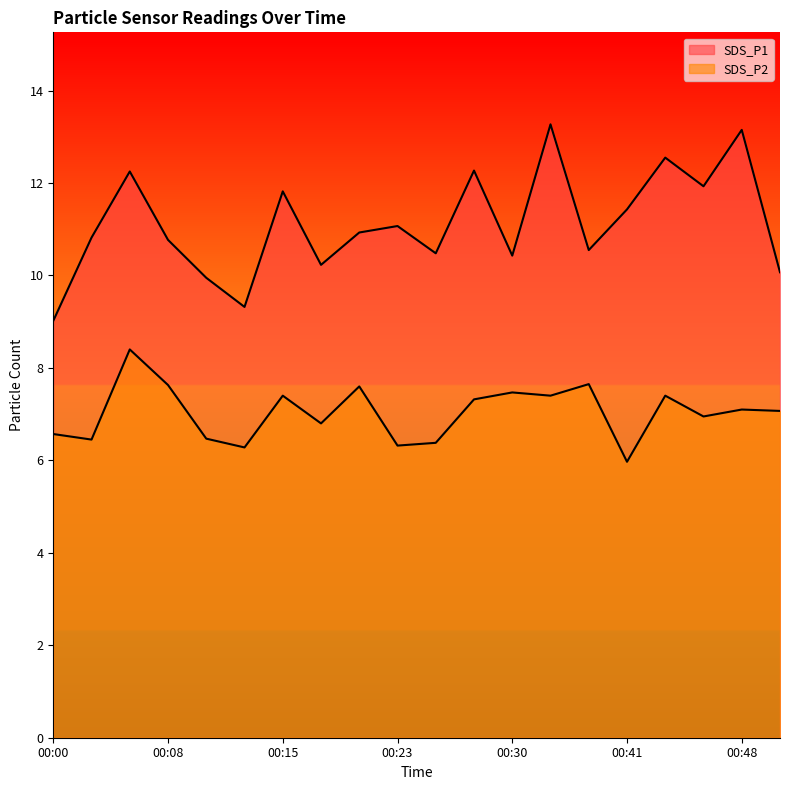

How many interior local valleys does the SDS_P2 series have?

7